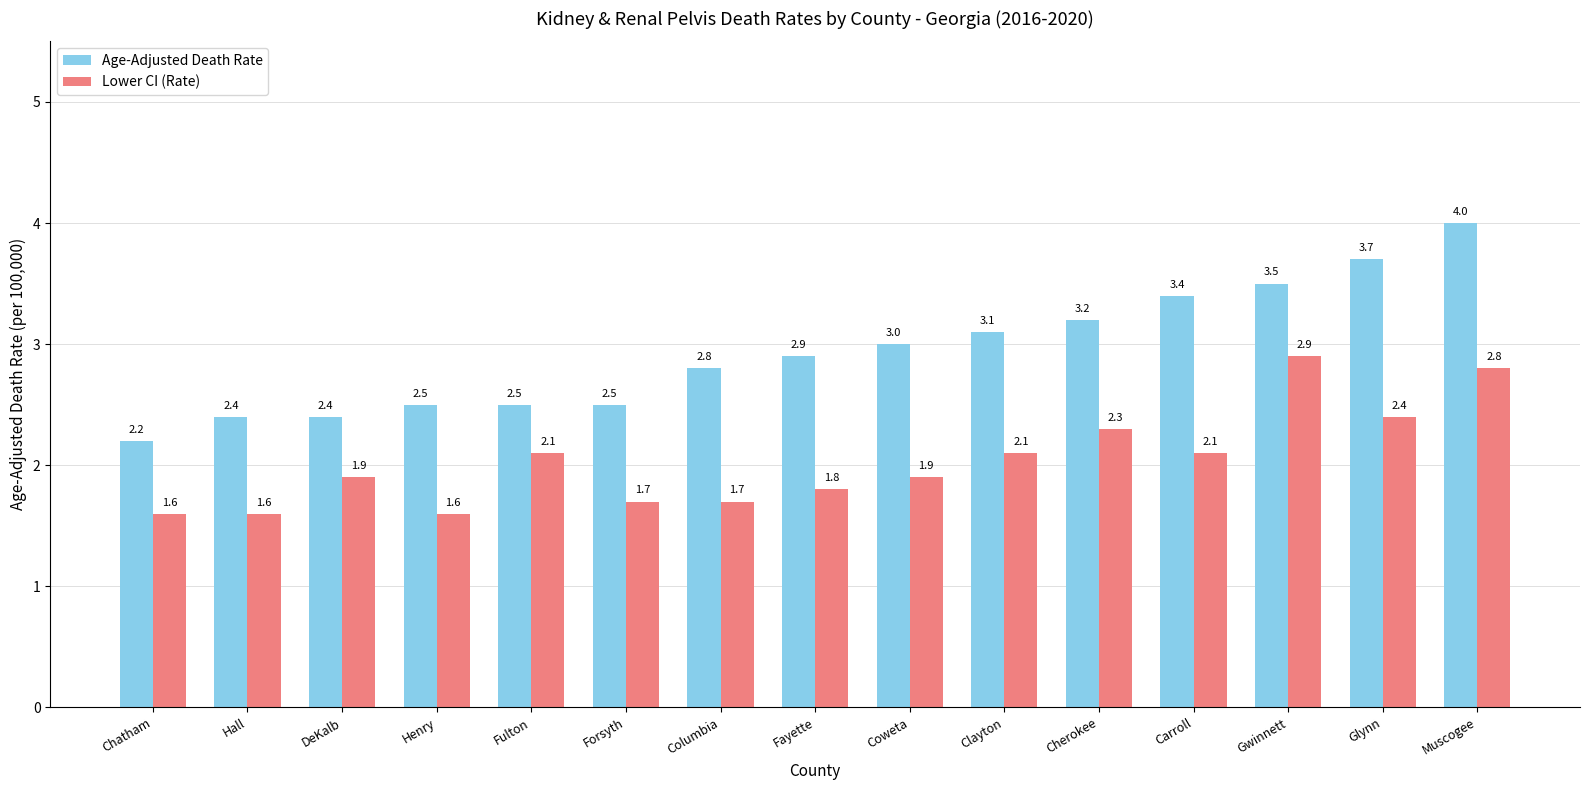

Is it true that Lower CI (Rate) equals 2.1 at Fulton?

True